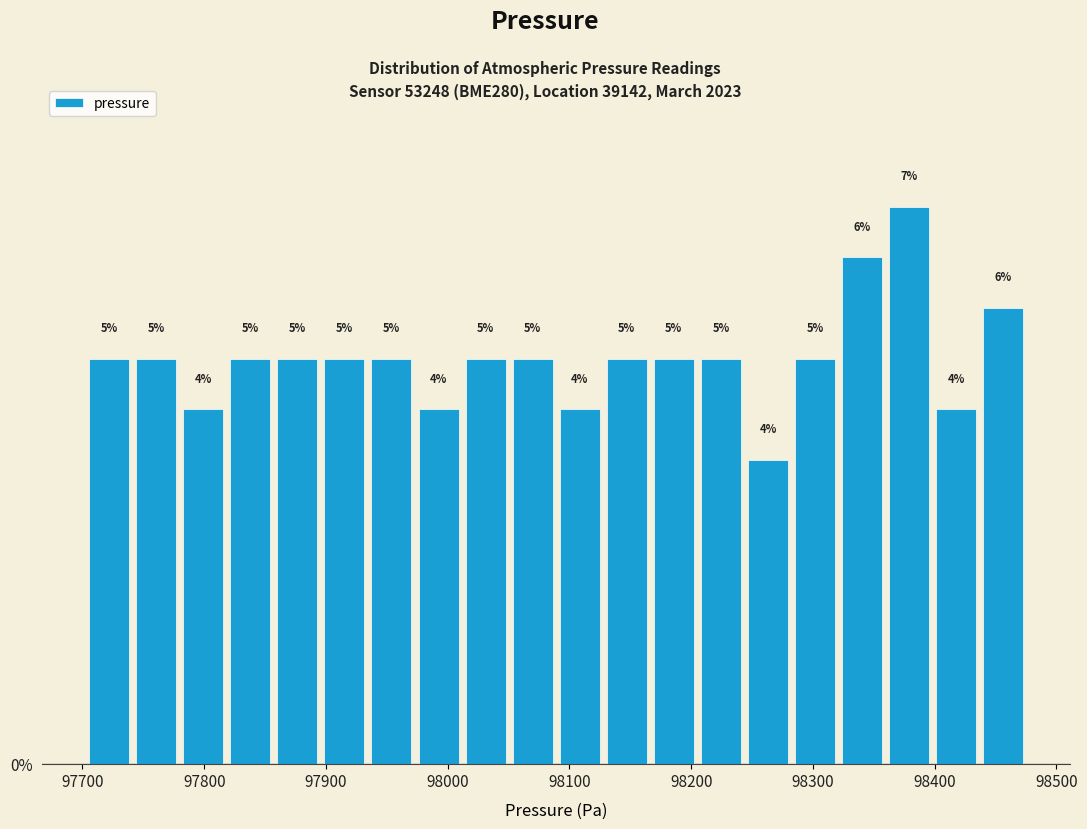

Read against the x-axis, roughly where is the centre of the tallest bar?

98380